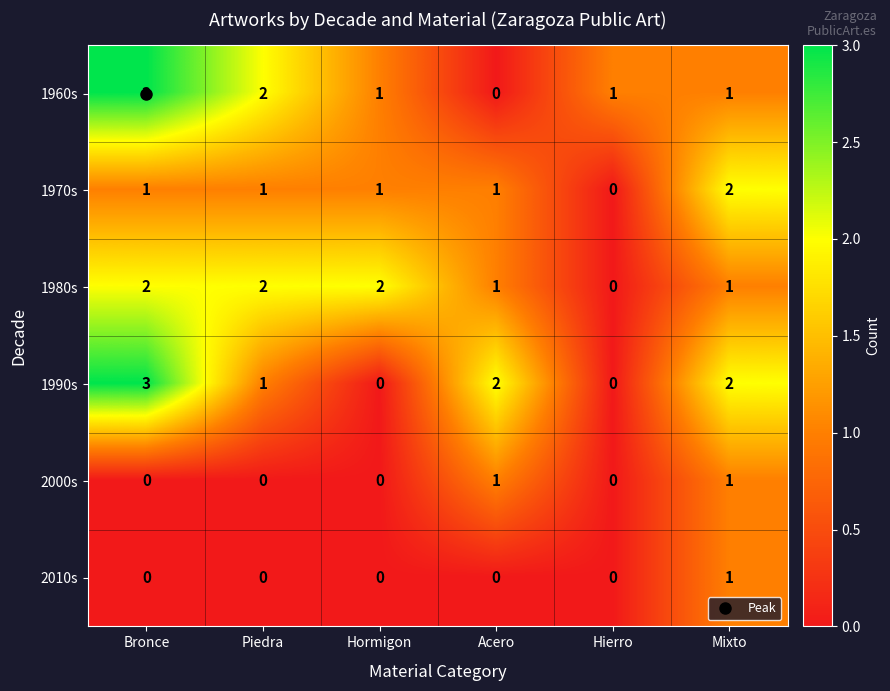

What value does the 1990s series have at Bronce?

3